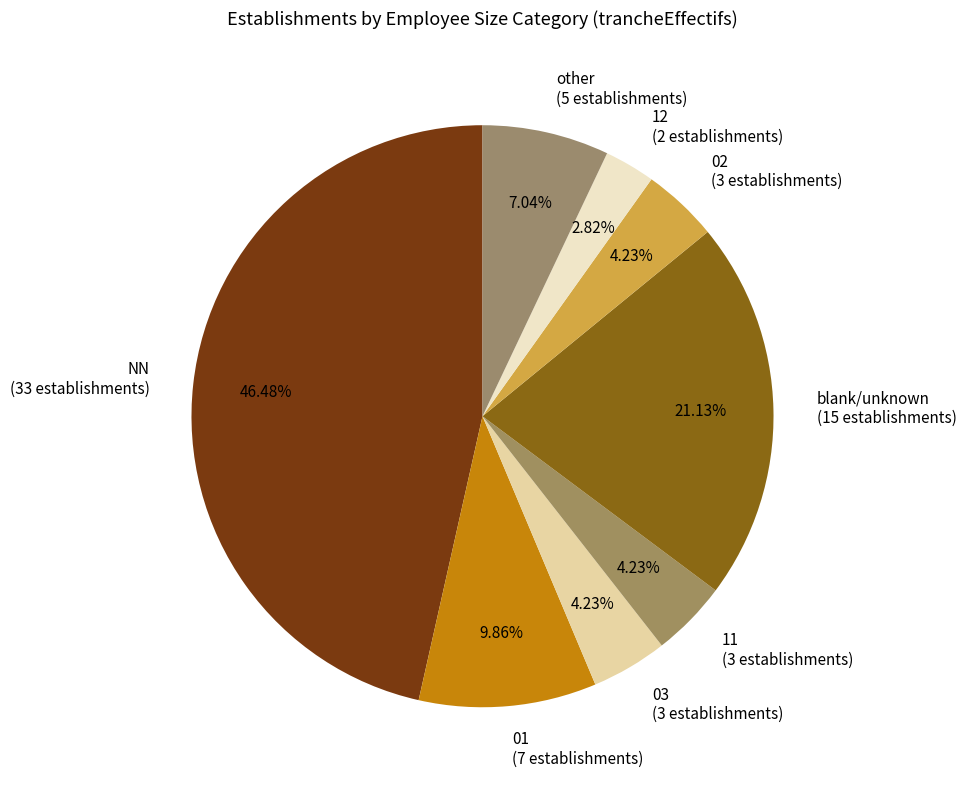

How many slices are in this pie chart?

8